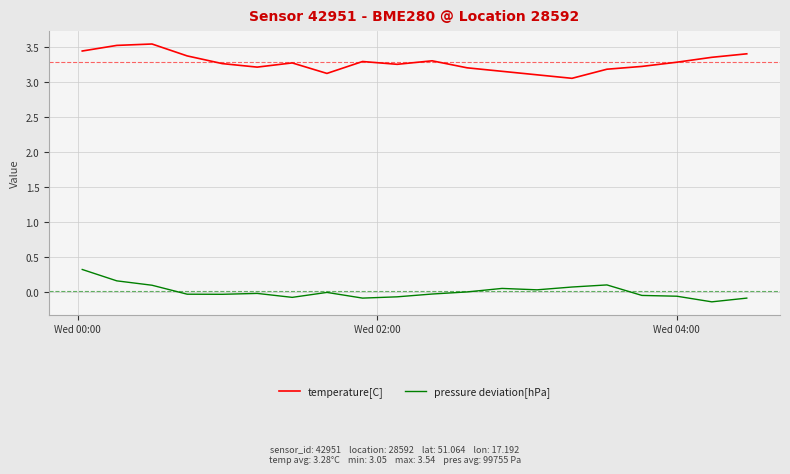

How many interior local valleys does the temperature[C] series have?

4